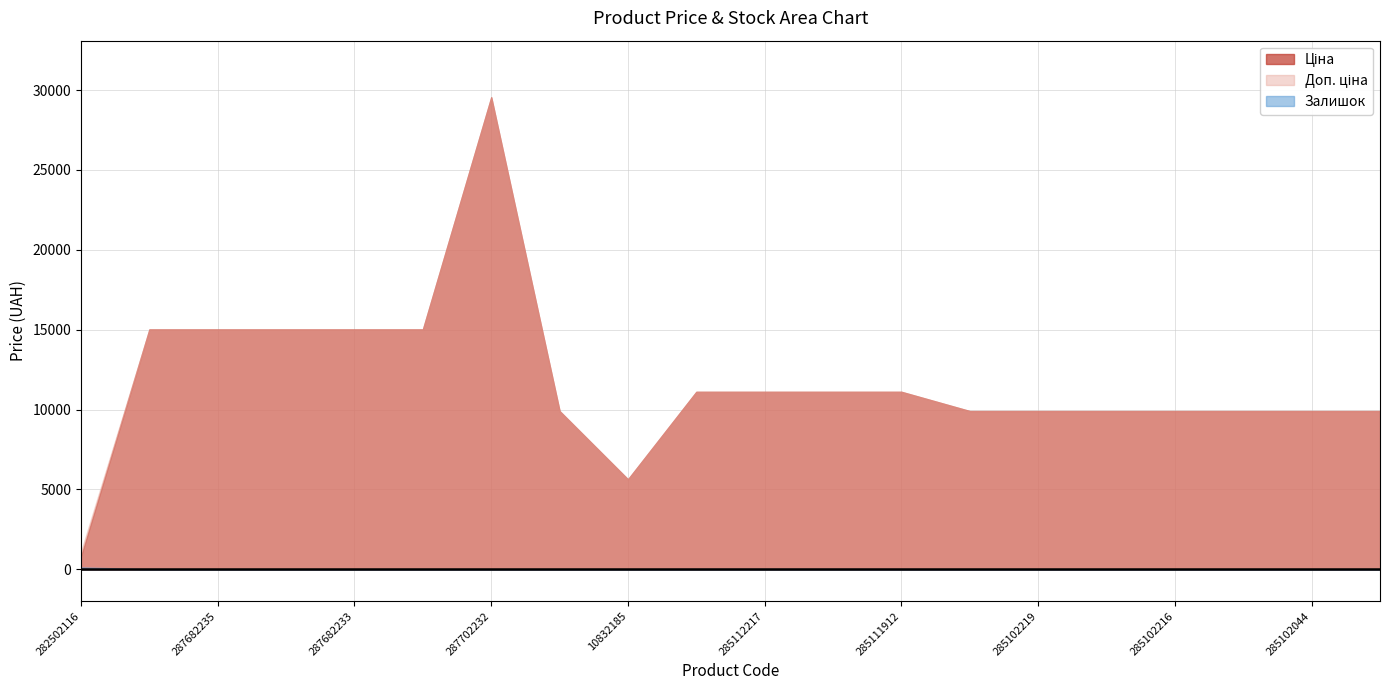

How many interior local peaks does the Доп. ціна series have?

1